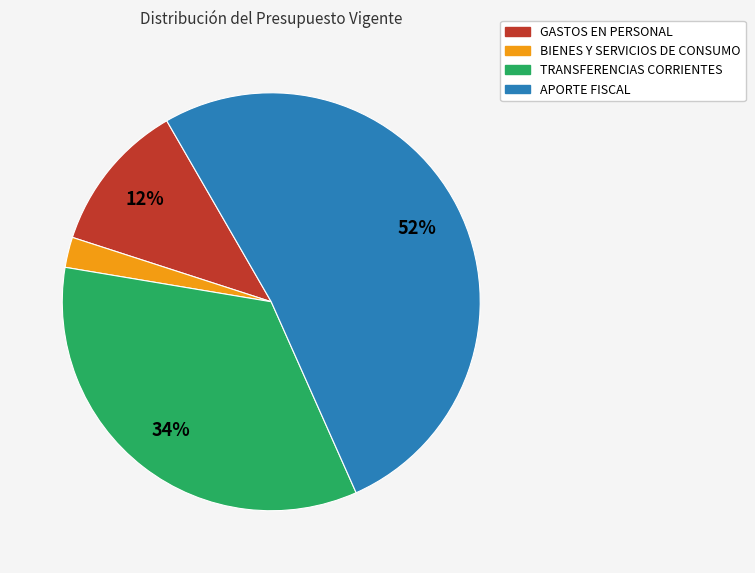

Which has a higher value, BIENES Y SERVICIOS DE CONSUMO or APORTE FISCAL?

APORTE FISCAL